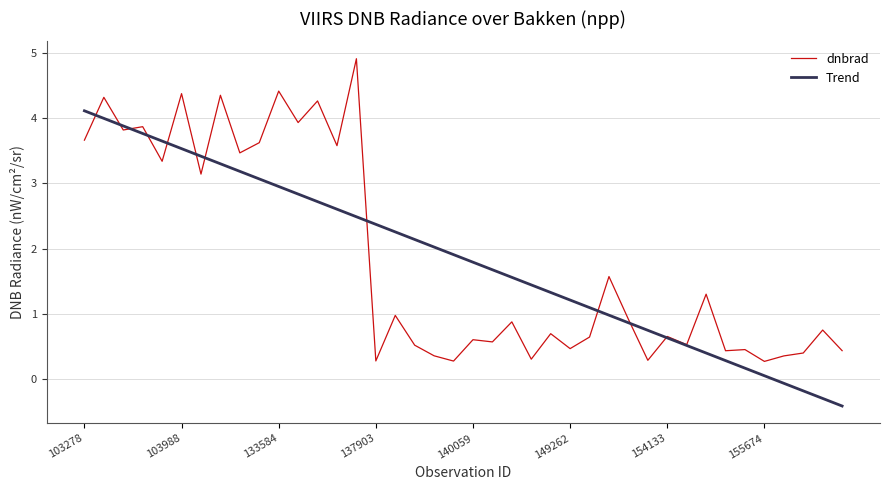

What is the average value of the Trend series?

1.8